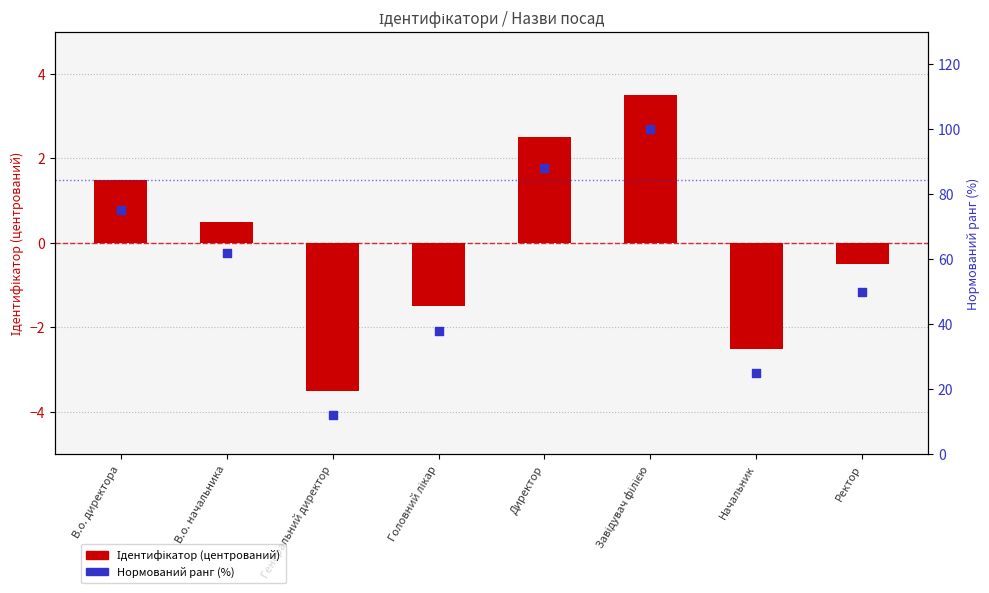

What is the total value across all series at В.о. директора?

76.5